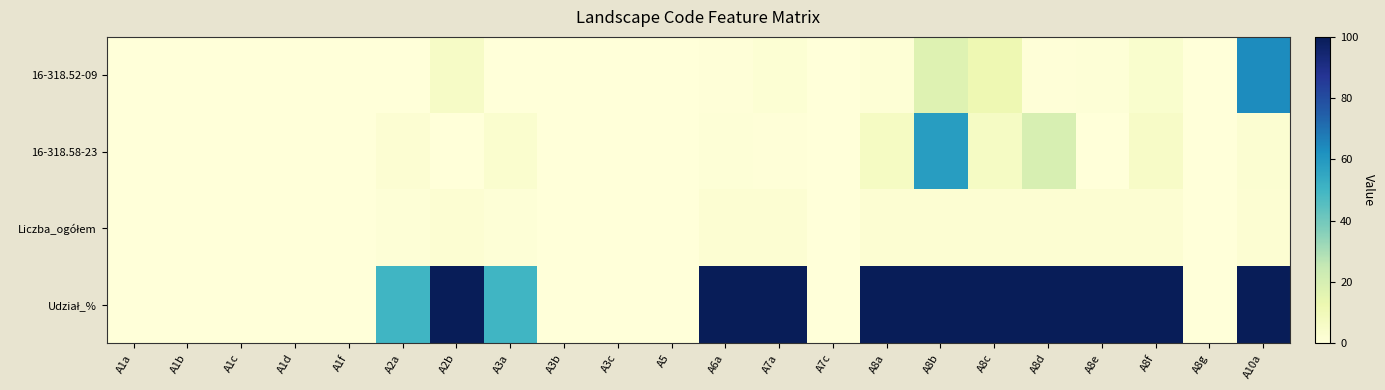

What is the maximum value shown in the chart?

100.0